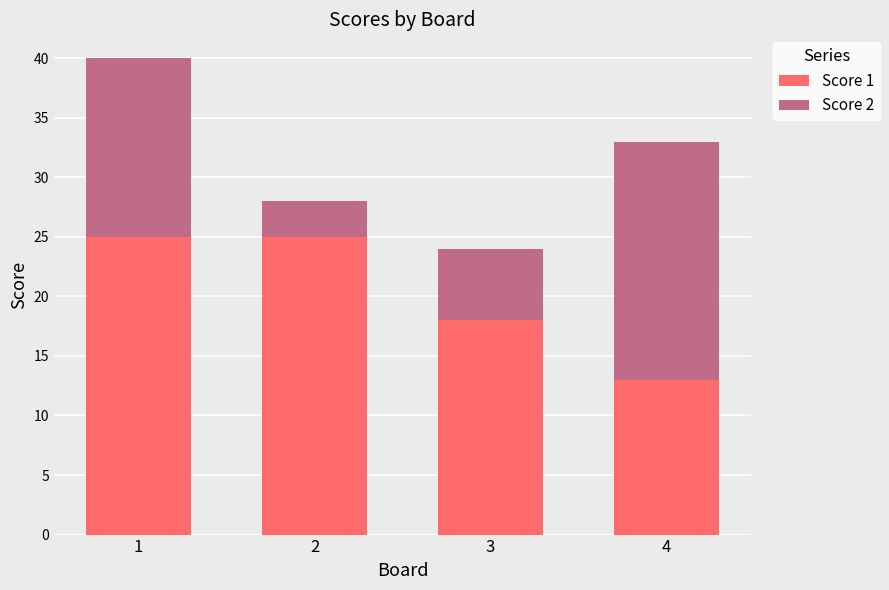

How many series are shown in this chart?

2